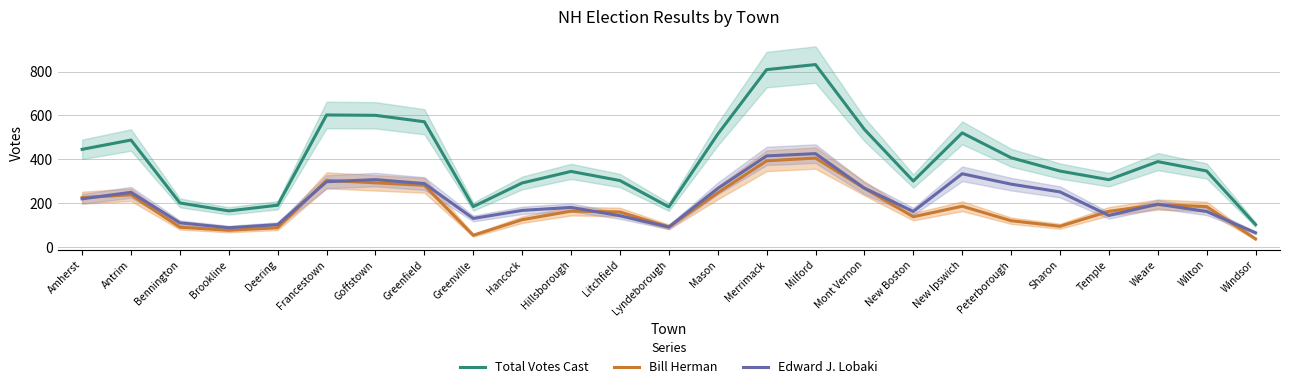

The Edward J. Lobaki series shows 479.5 at Francestown. True or false?

False